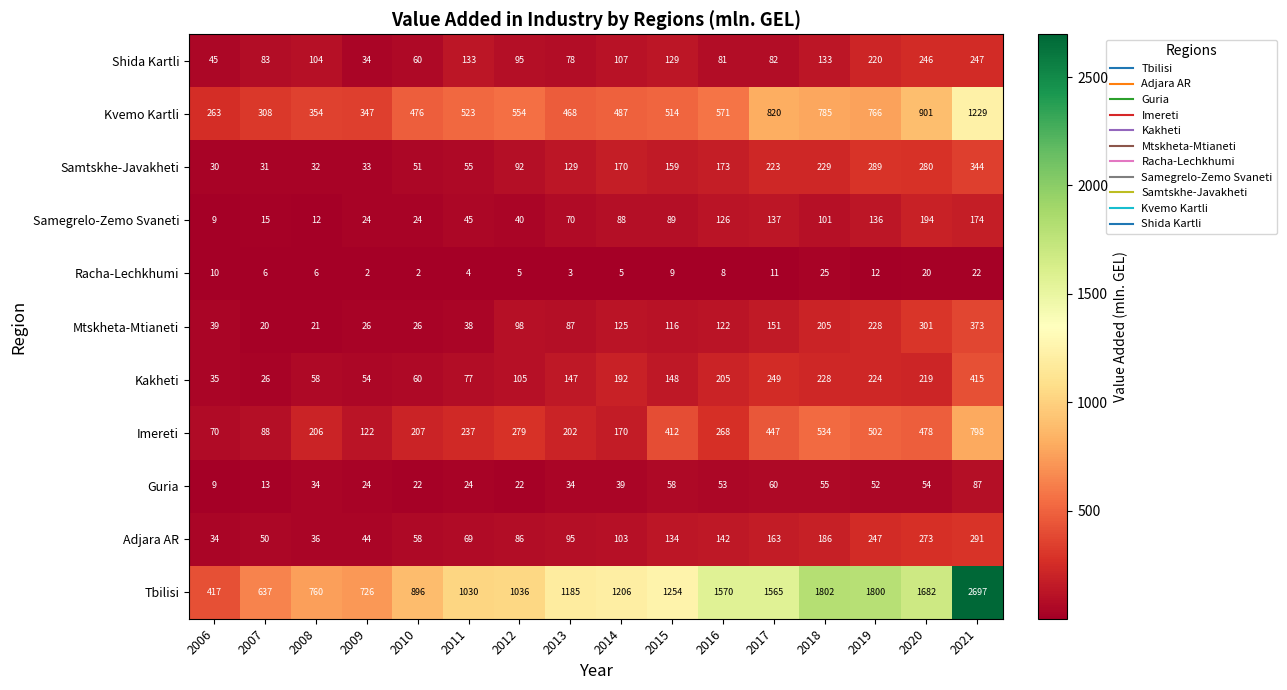

The value of Samegrelo-Zemo Svaneti at 2009 is 24. True or false?

True